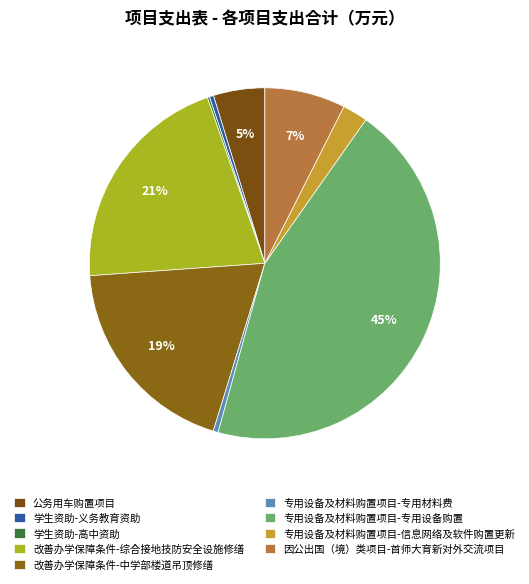

Do 改善办学保障条件-综合接地技防安全设施修缮 and 因公出国（境）类项目-首师大育新对外交流项目 together represent more than half of the pie?

No